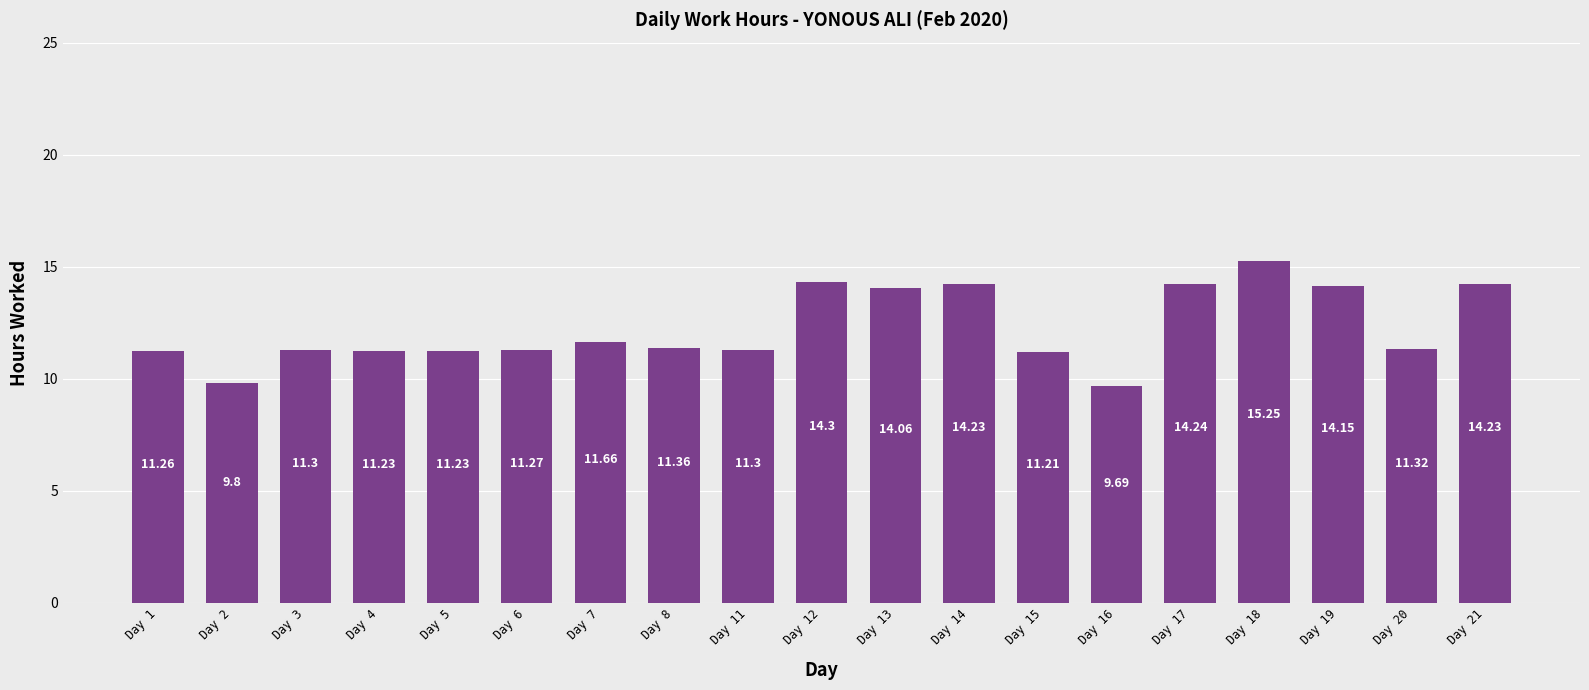

Does the chart contain stacked bars?

No